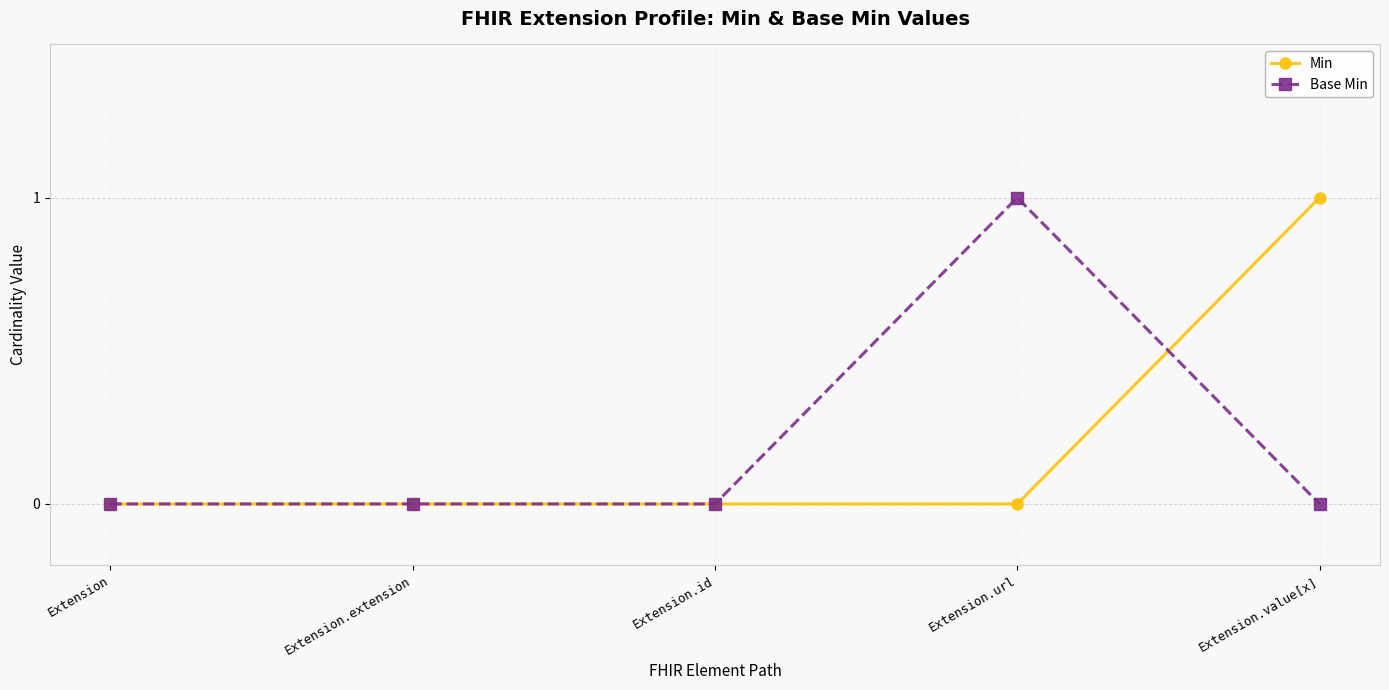

What is the difference between the maximum and minimum values in the Base Min series?

1